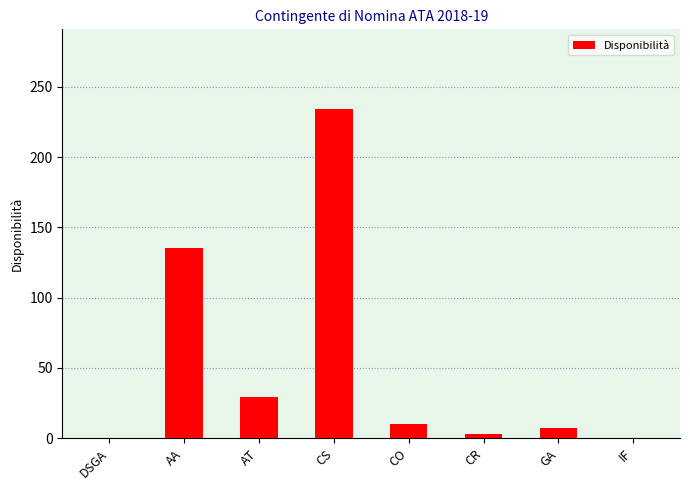

Reading right to left, what are all the values shown in this chart?

IF=0	GA=7	CR=3	CO=10	CS=234	AT=29	AA=135	DSGA=0